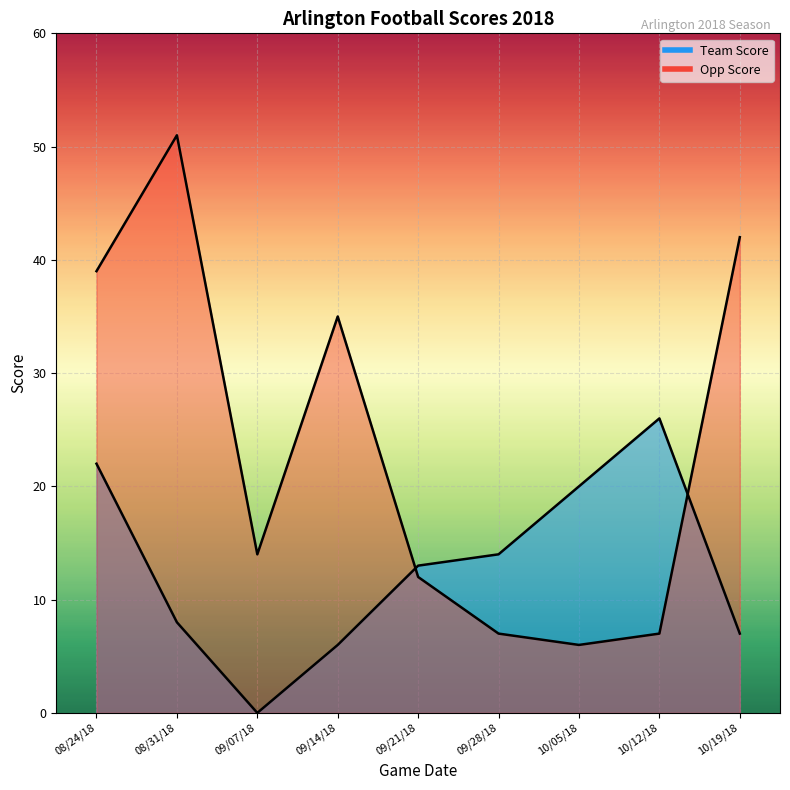

Between 08/31/18 and 09/21/18, which series saw the biggest shift?

Opp Score